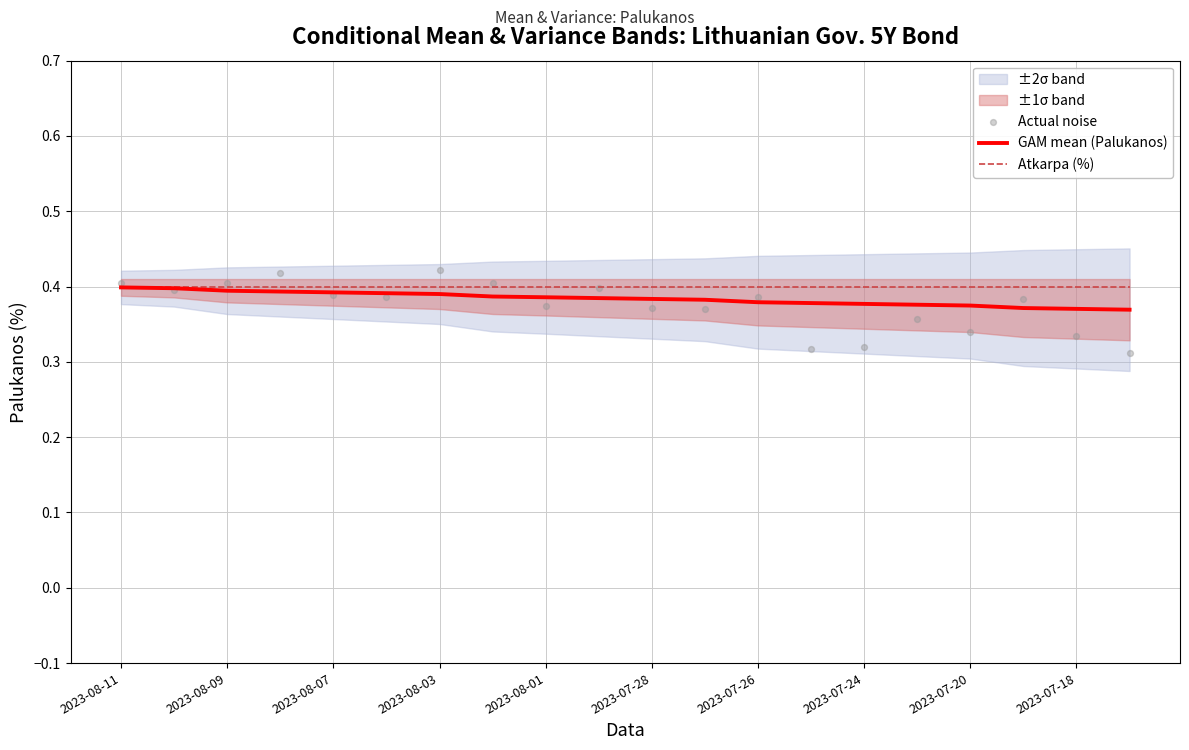

At how many categories does at least one series exceed 0?

20